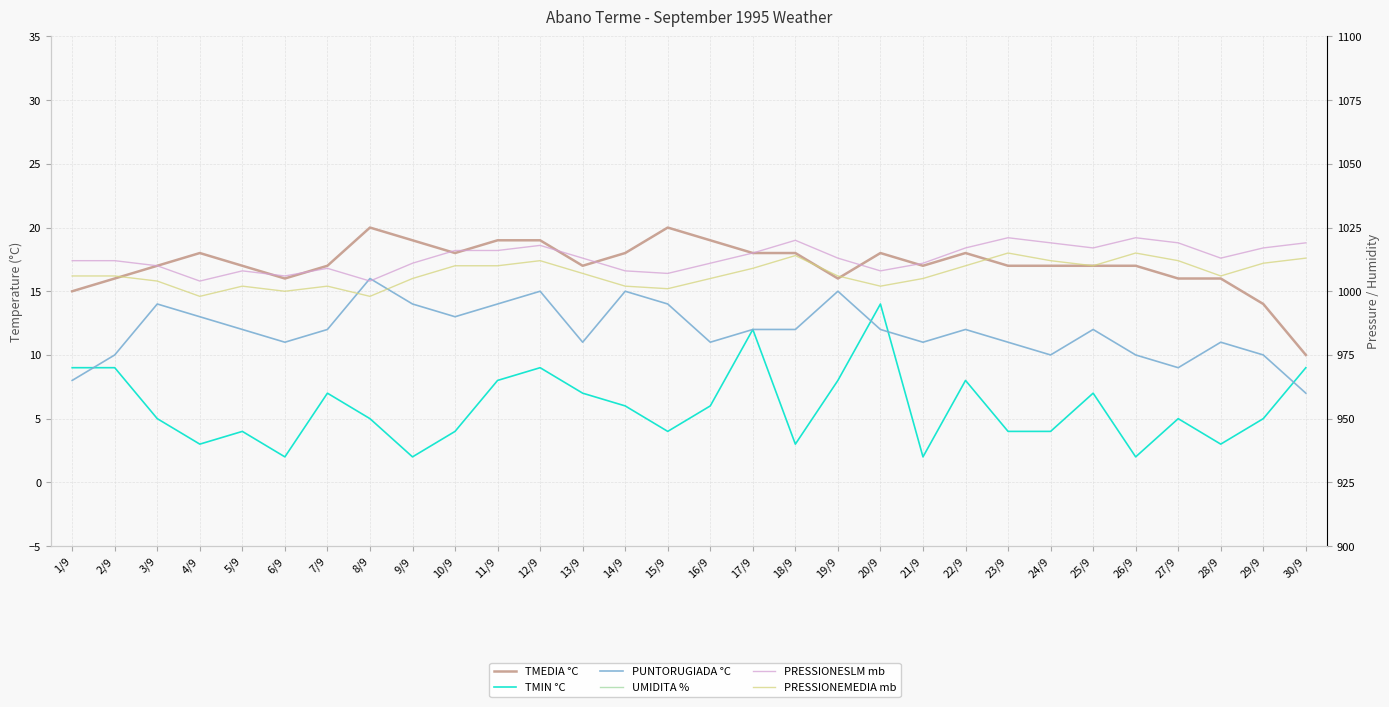

What is the value of the TMIN °C point at the 24th from the left?

4